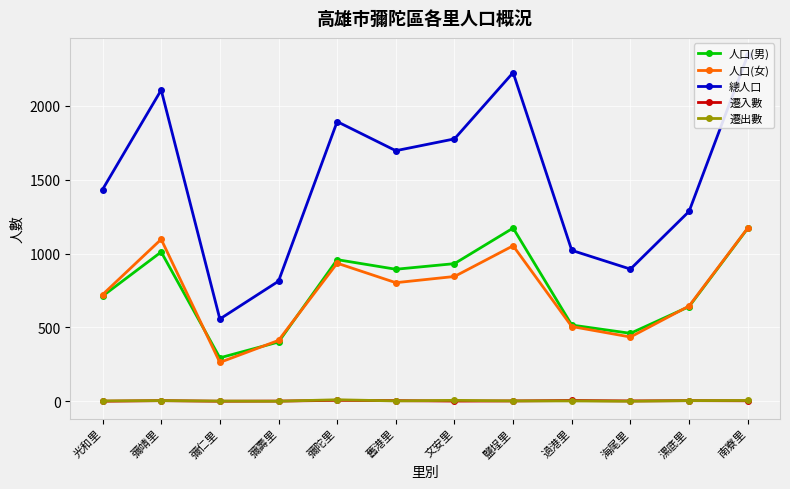

What is the average value of the 遷入數 series?

3